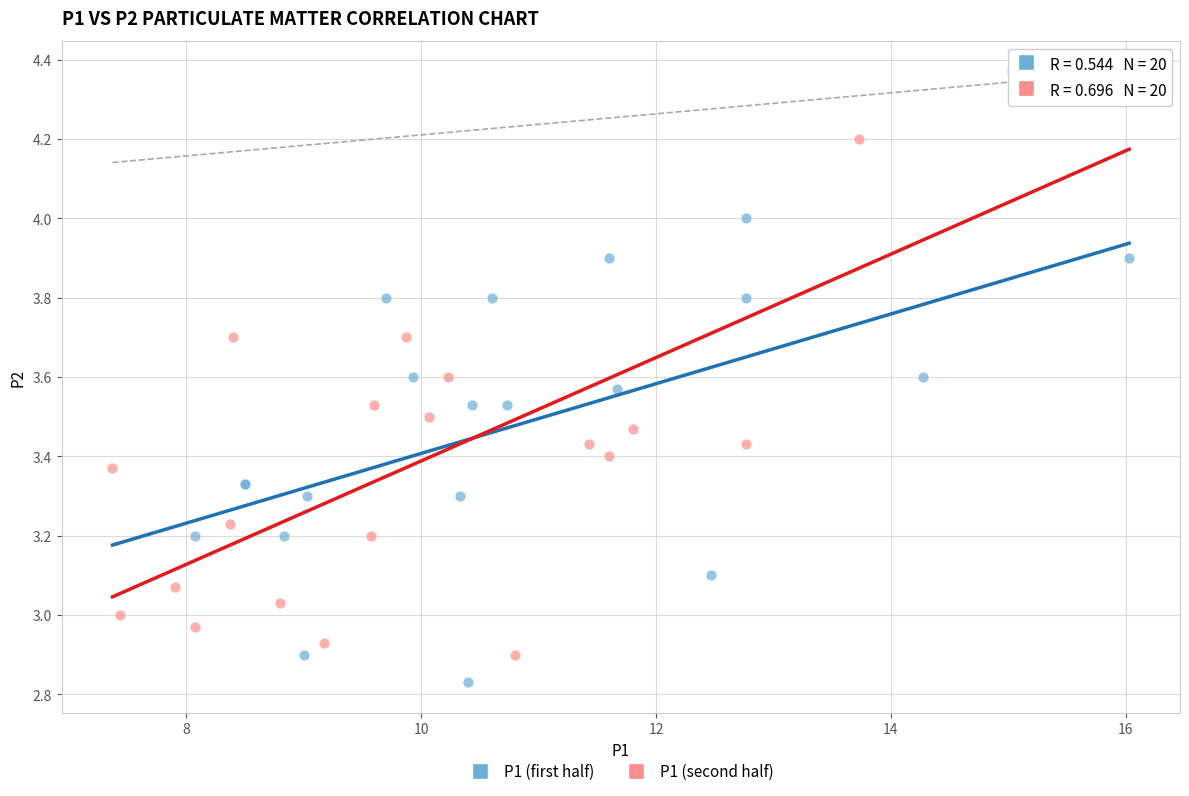

What are all the series names shown in the legend?

P1 (first half), P1 (second half)